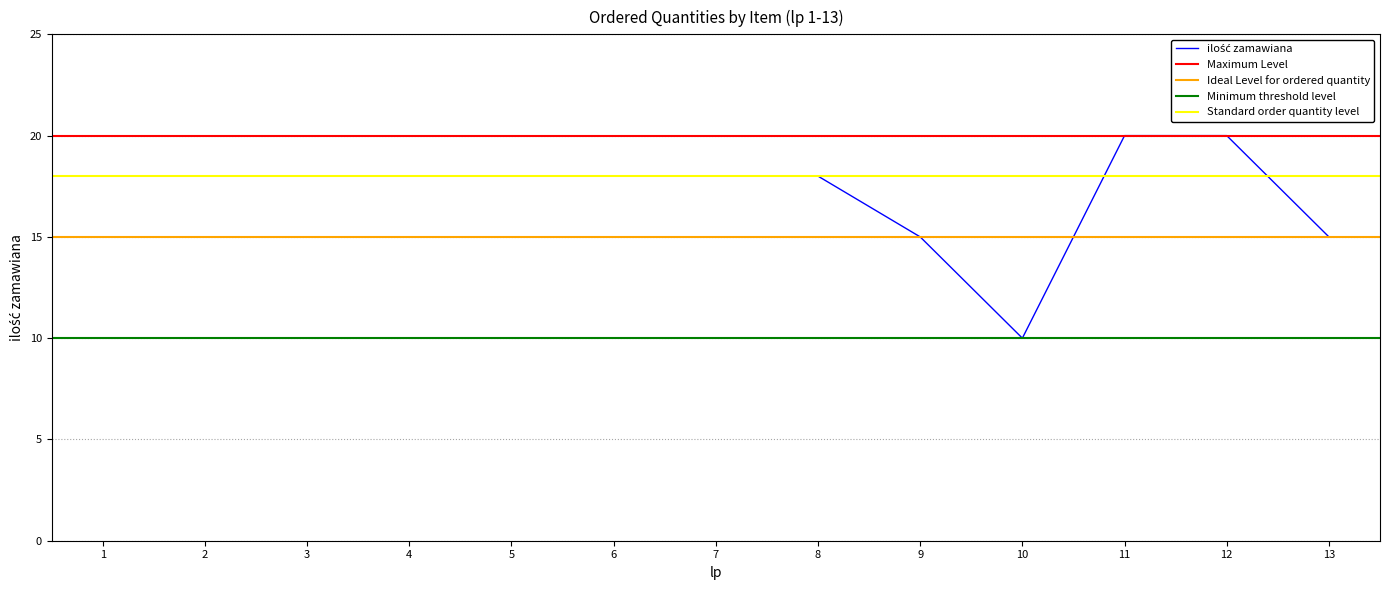

Rank the categories by value from highest to lowest.

11, 12, 1, 2, 3, 4, 5, 6, 7, 8, 9, 13, 10